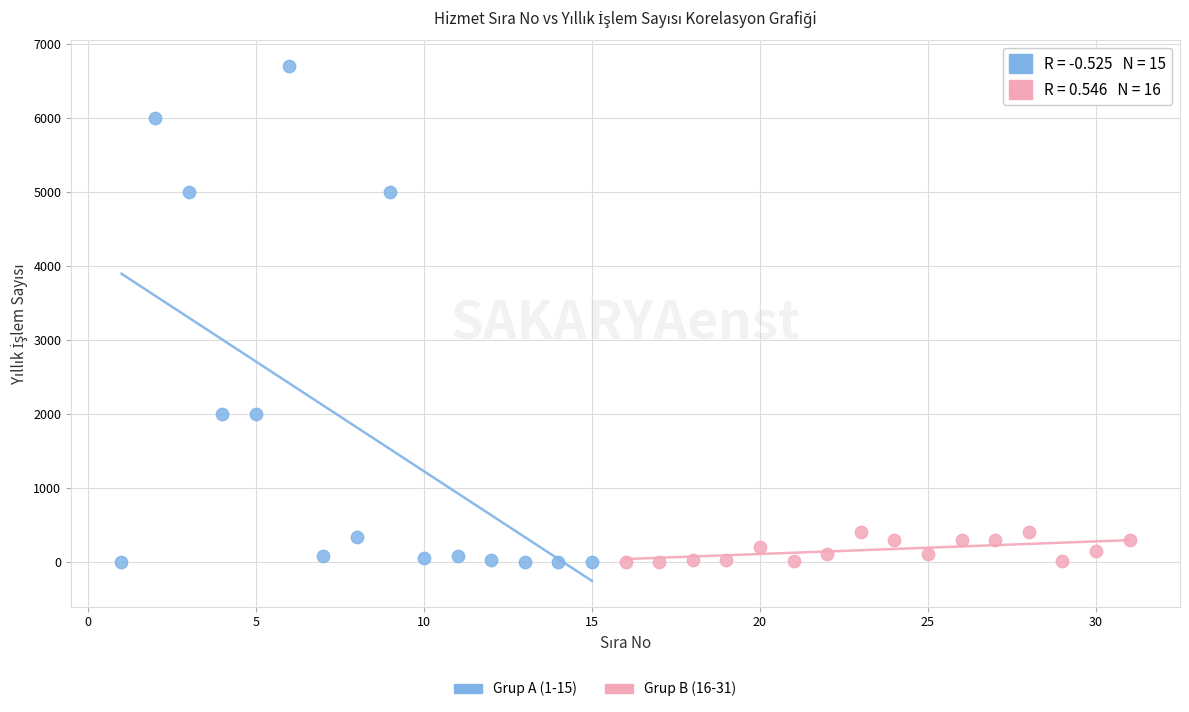

Which series has the largest Y range (max minus min)?

Grup A (1-15)